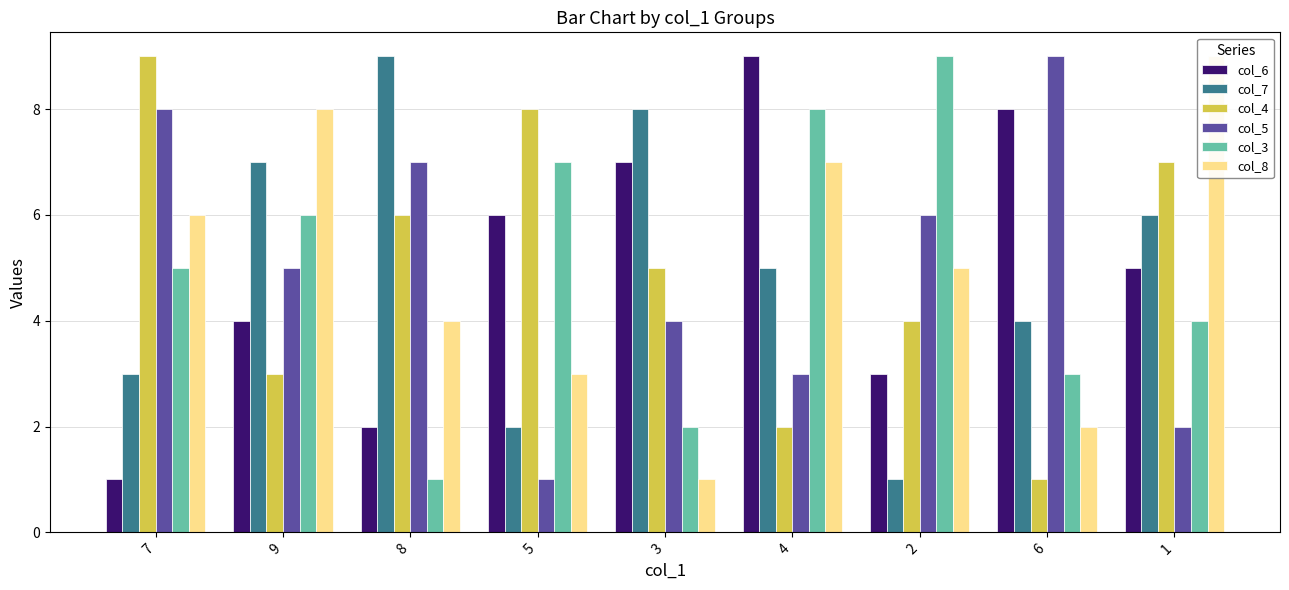

Which has a higher value, 5 or 7?

5